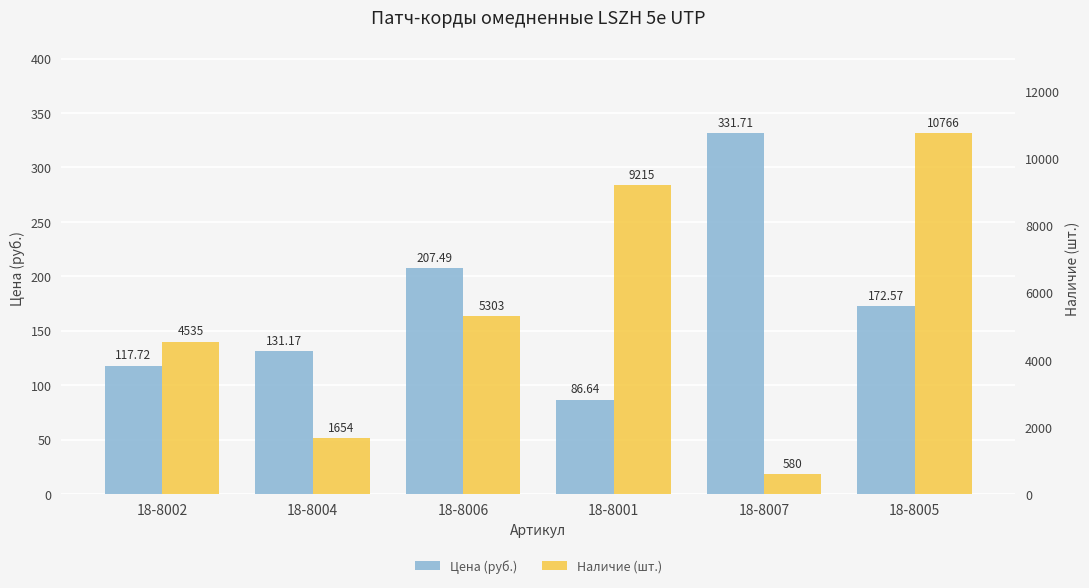

True or false: Наличие (шт.) has a value of 9476.4 at 18-8006.

False